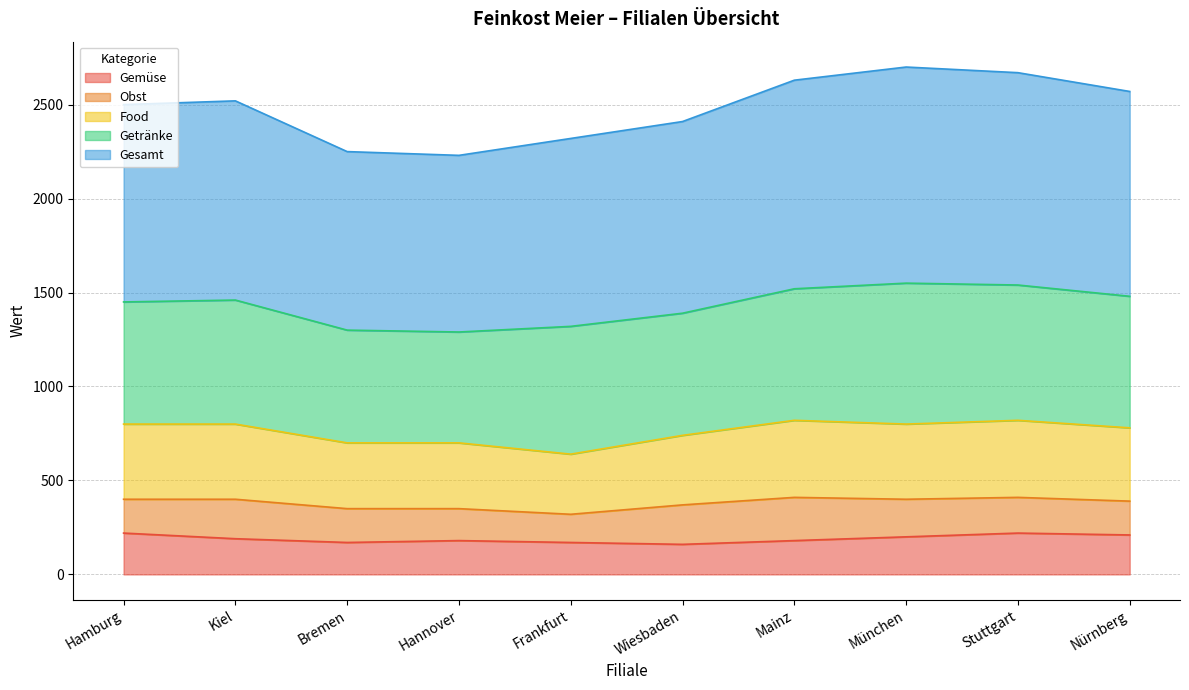

What is the difference between the maximum and second lowest values in the Gemüse series?

50